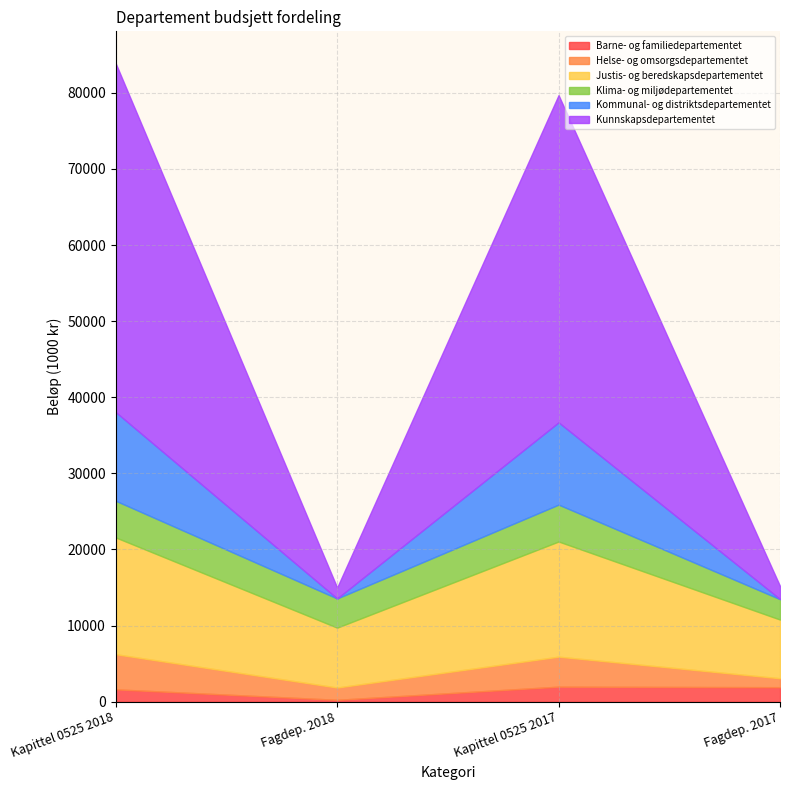

What value does the Justis- og beredskapsdepartementet series have at Kapittel 0525 2018?

15346